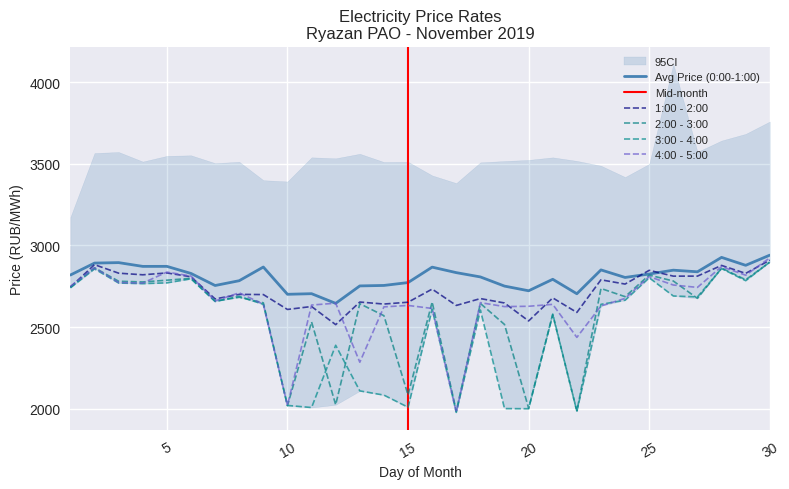

At which category does 1:00 - 2:00 reach its first local valley?

4